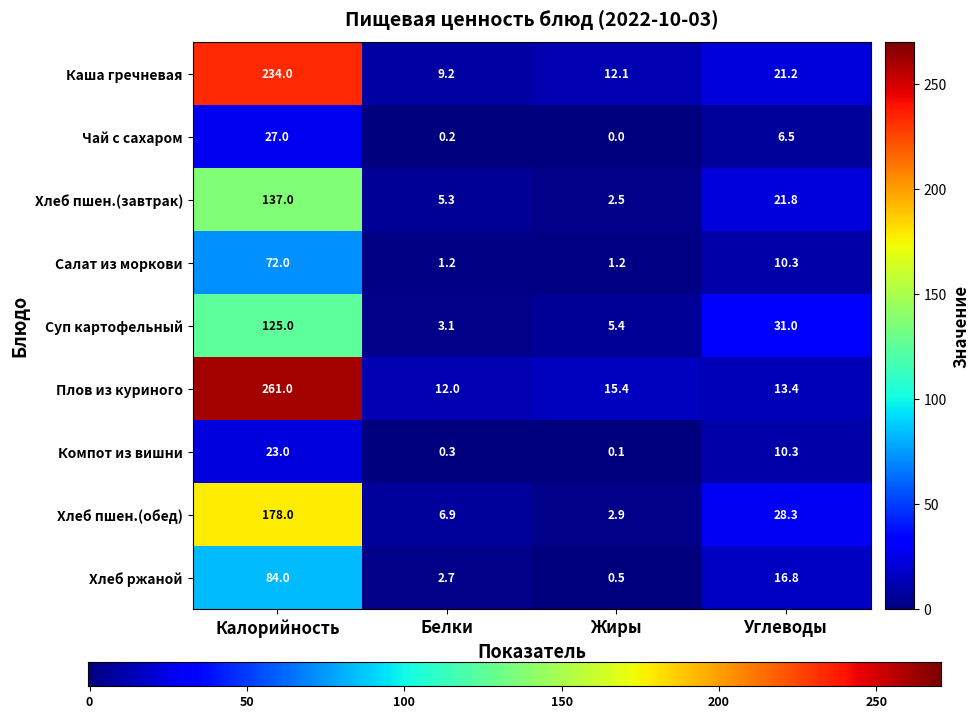

At which category is the sum across all series the highest?

Калорийность